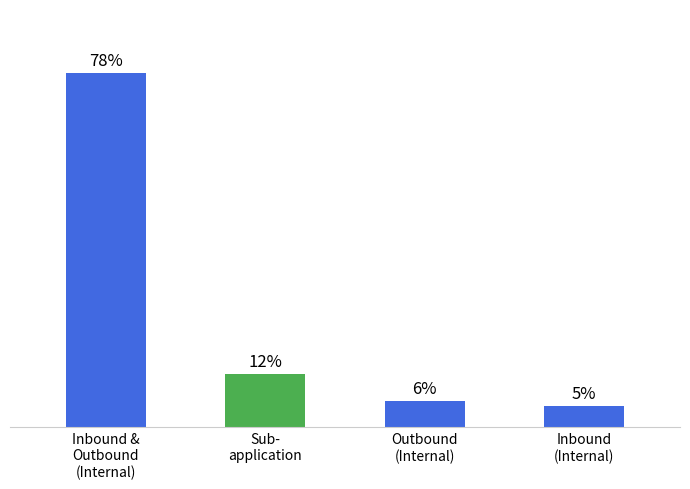

What is the change in value from Inbound &
Outbound
(Internal) to Outbound
(Internal)?

-124